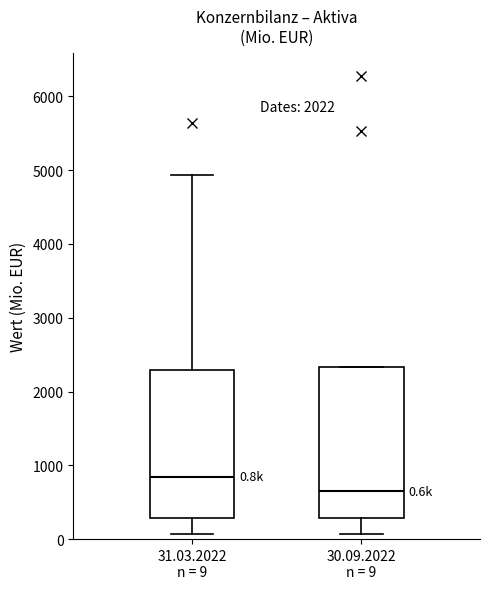

Which box has the lowest median line?

30.09.2022 n = 9